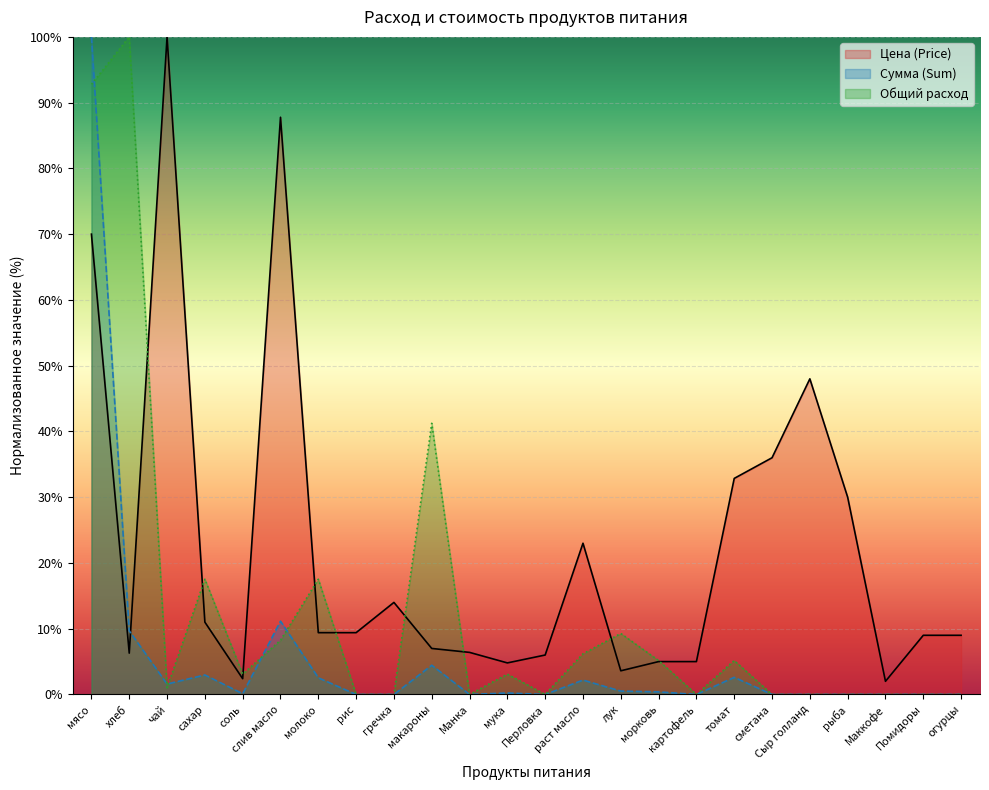

How many categories are shown in the chart?

24